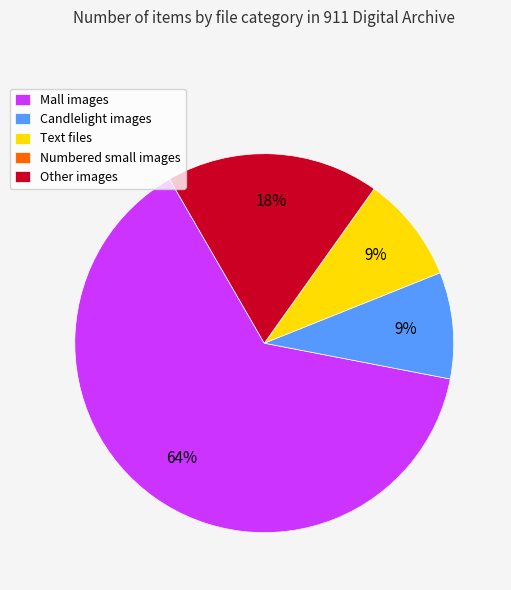

Which slice is the largest?

Mall images